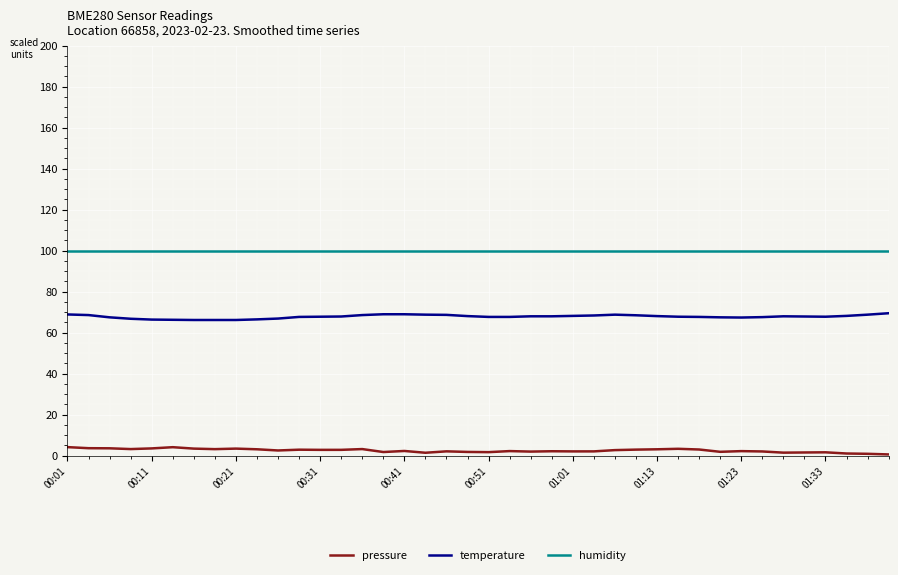

Rank the series by their average value, from lowest to highest.

pressure, temperature, humidity